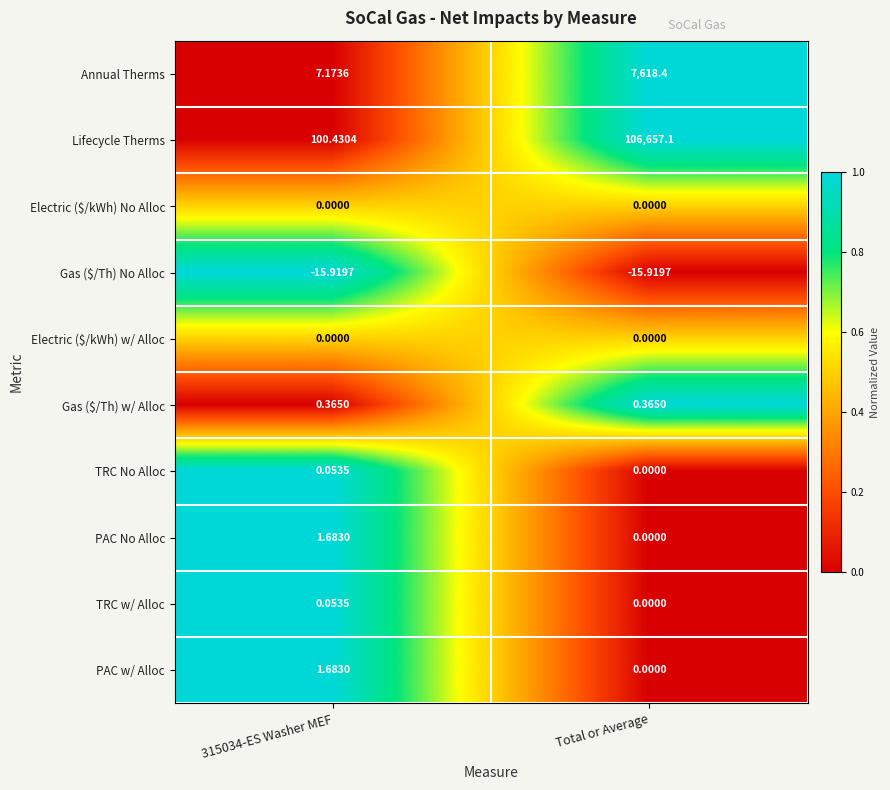

Where does the Lifecycle Therms series first go above 106657?

Total or Average